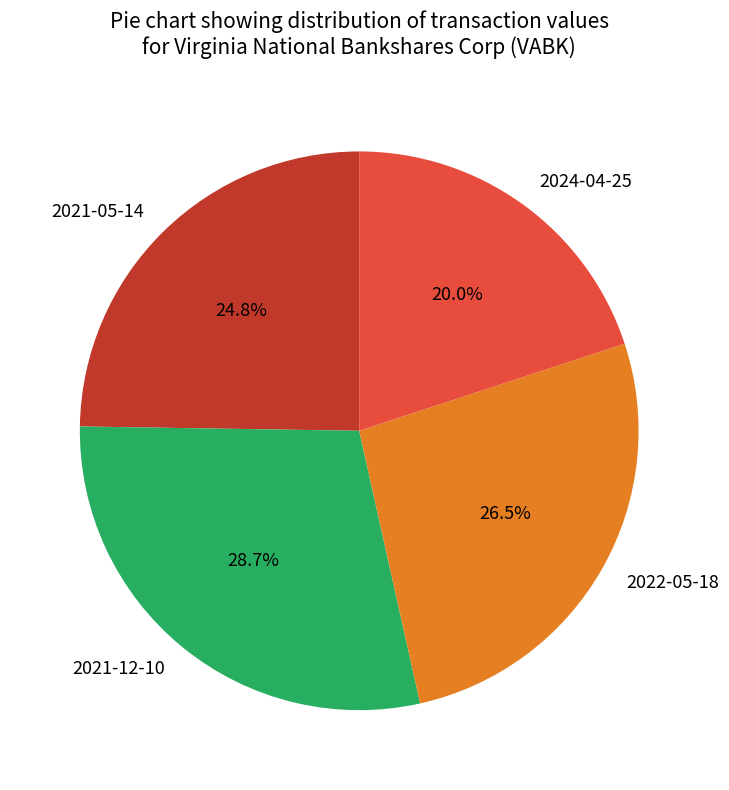

Is there any slice that represents more than half of the pie?

No